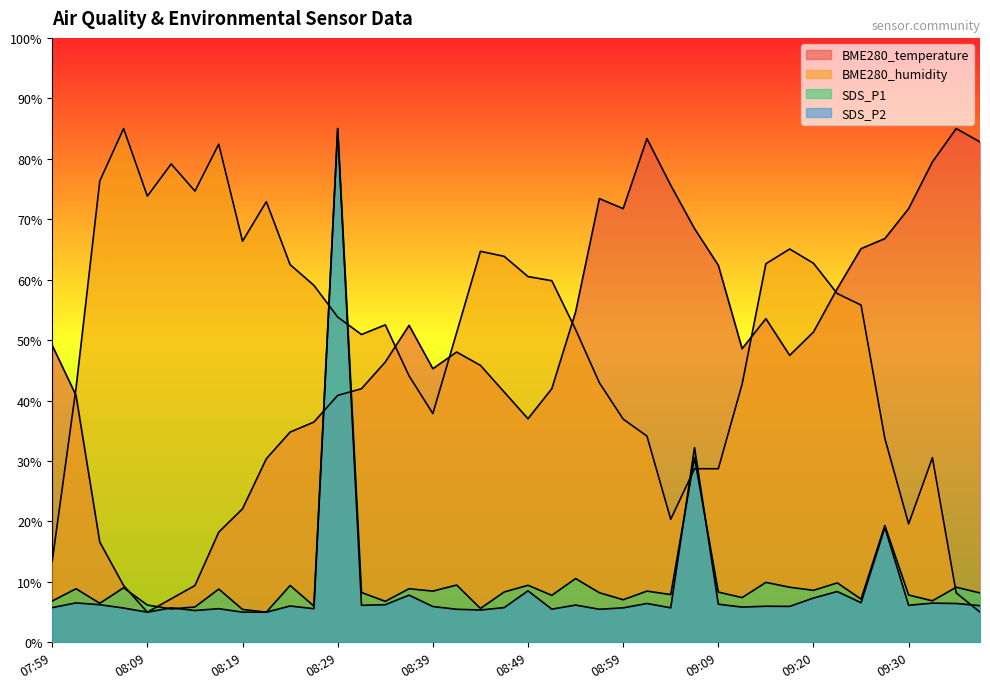

The BME280_humidity series shows 66.4 at 08:19. True or false?

True